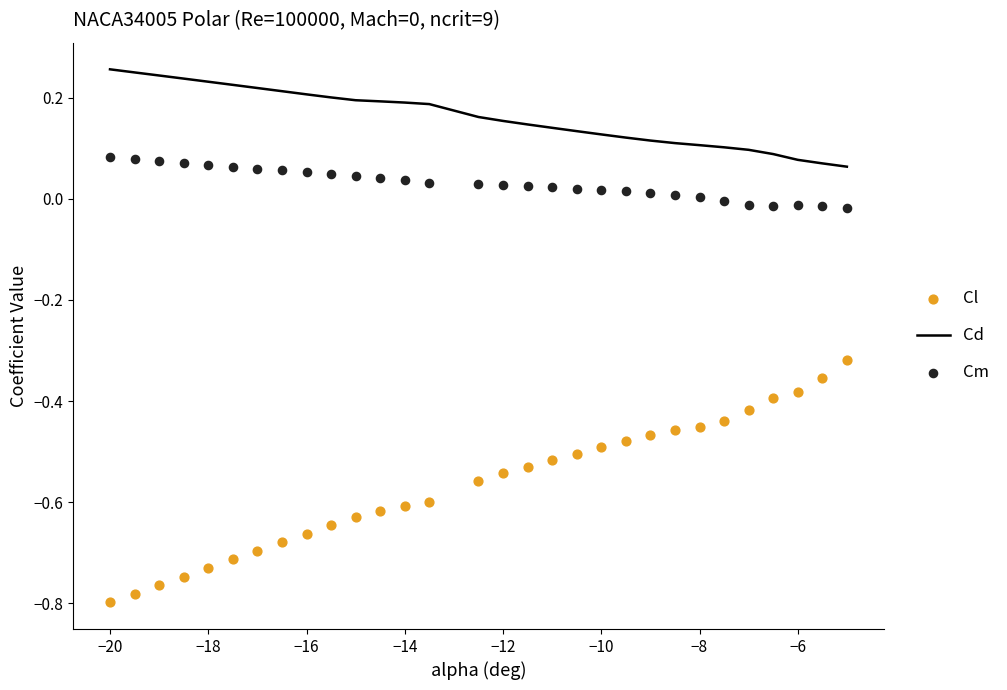

What is the total value across all series at −12?

-0.4